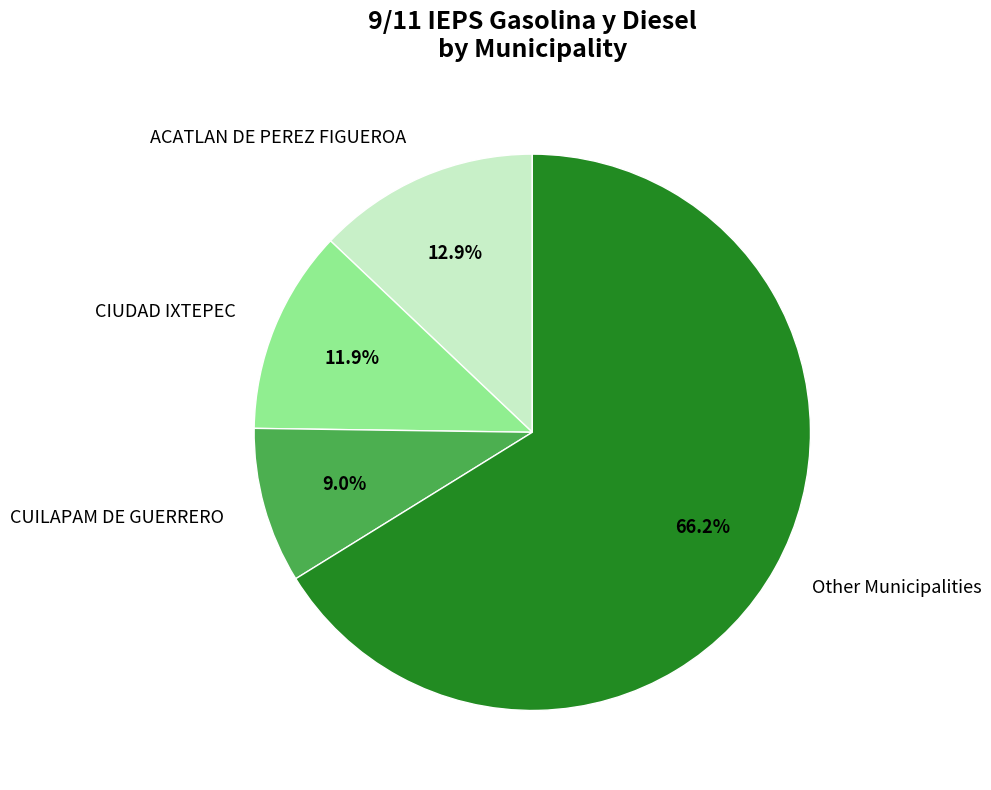

Which slice represents more than half of the pie?

Other Municipalities